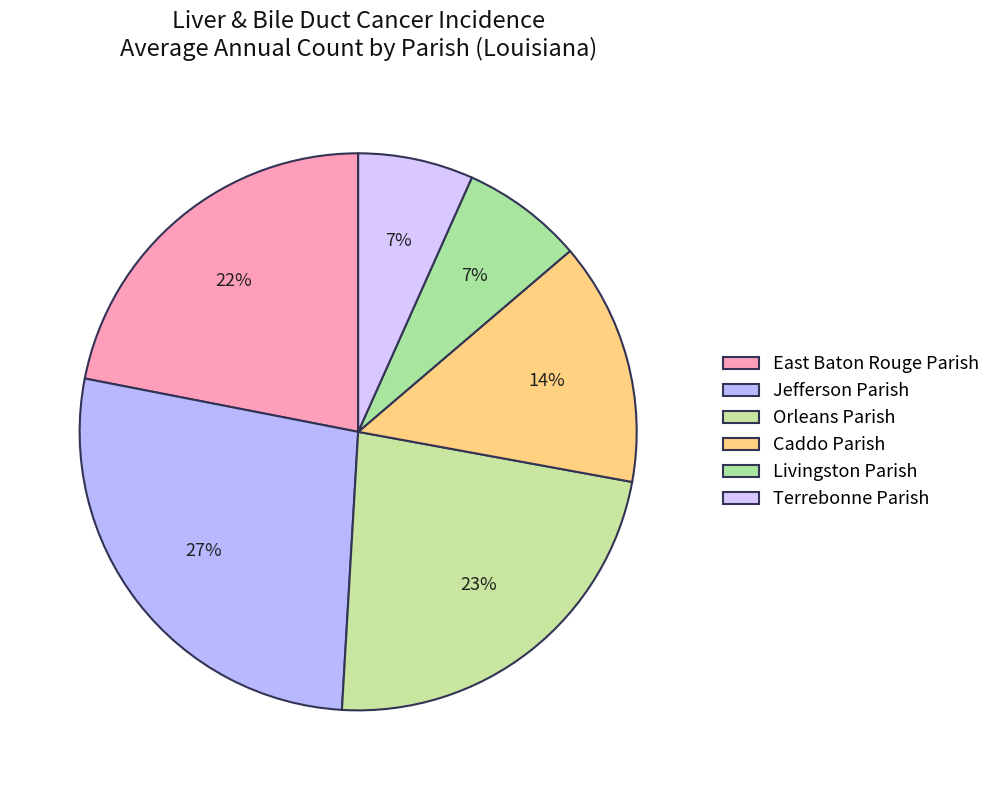

How many slices are in this pie chart?

6